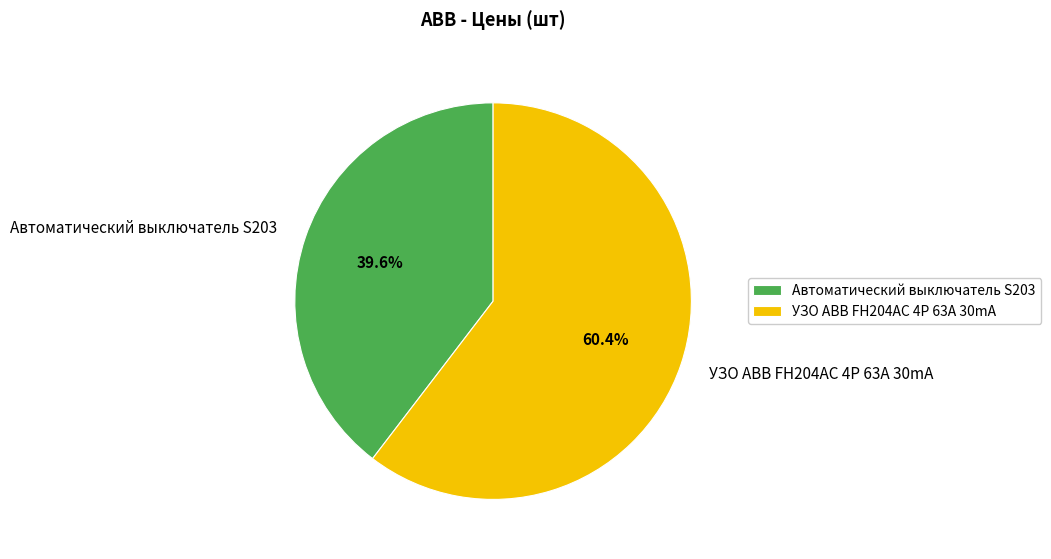

To the nearest percent, what is the average slice percentage?

50%